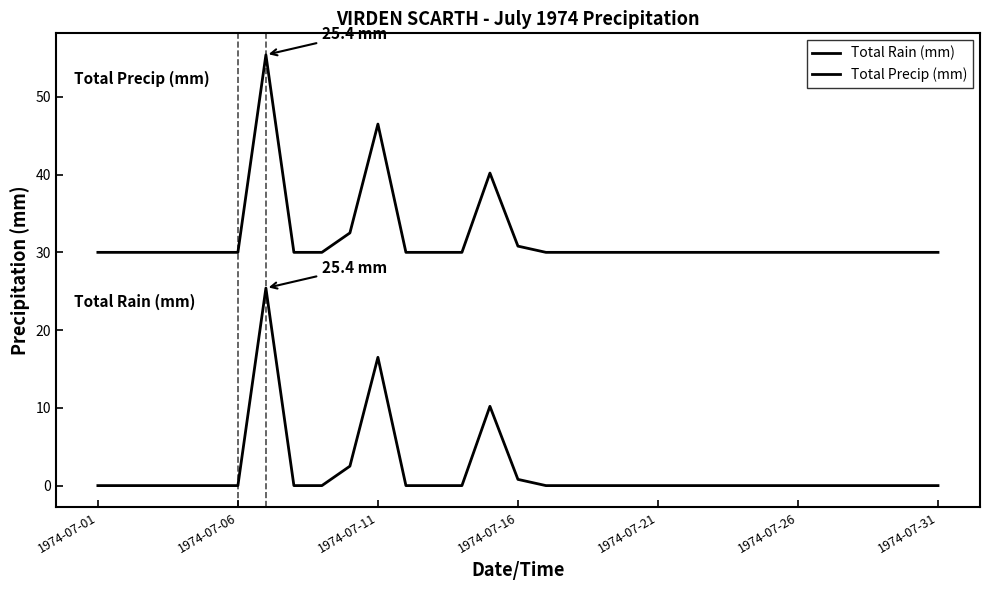

Does the chart have visible grid lines?

No